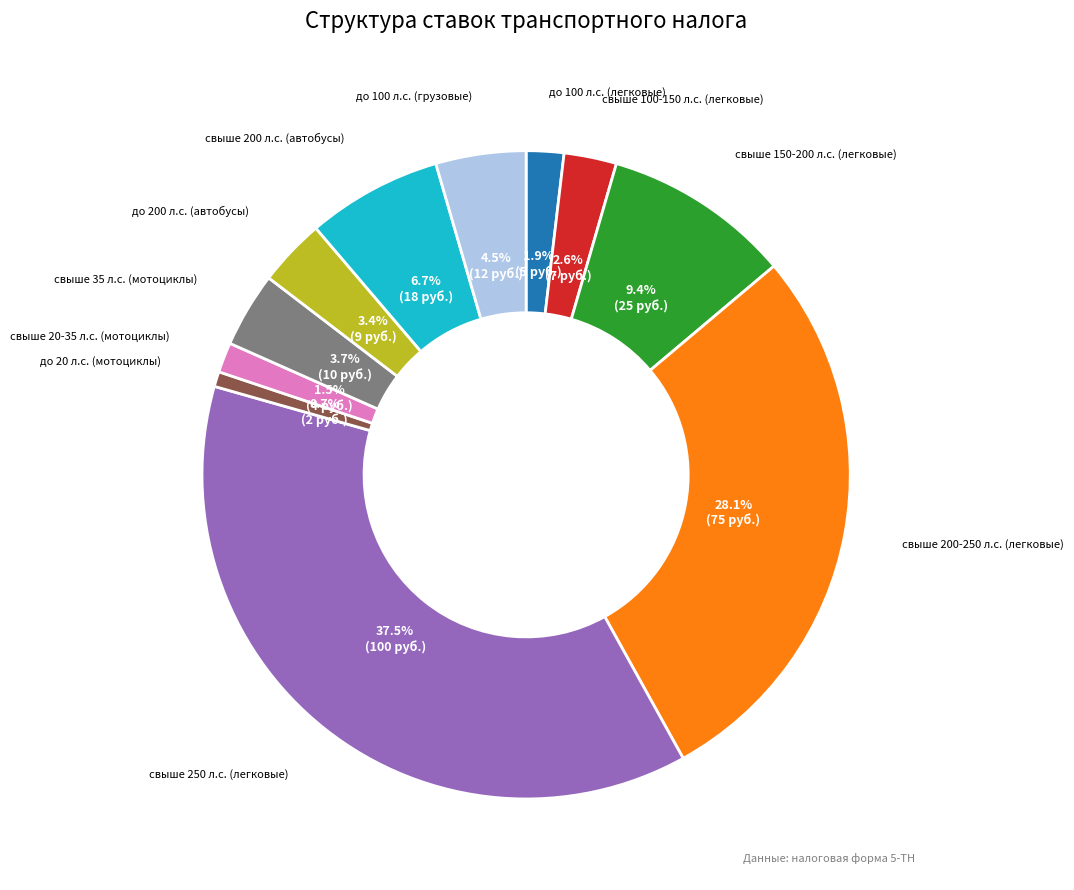

Is there a majority slice in this chart?

No